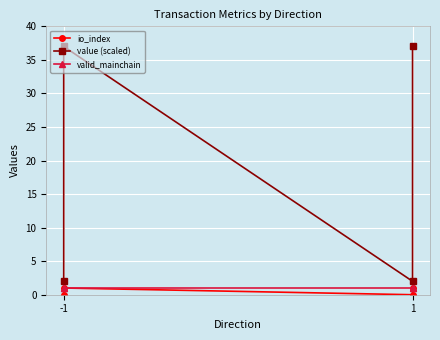

The valid_mainchain series shows 2 at -1. True or false?

False